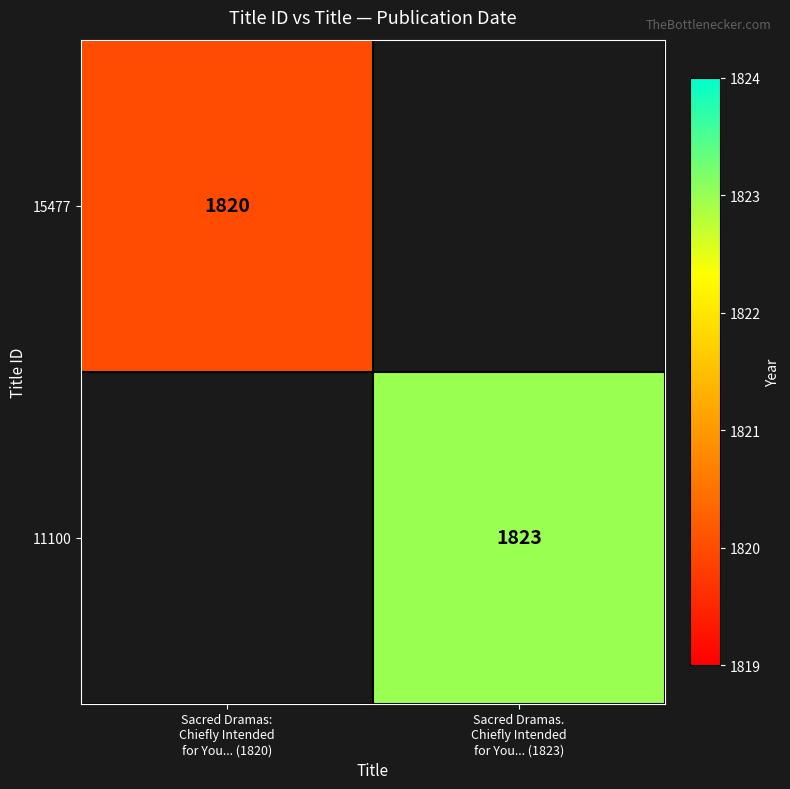

Which label corresponds to the smallest value in the chart?

Sacred Dramas:
Chiefly Intended
for You... (1820)